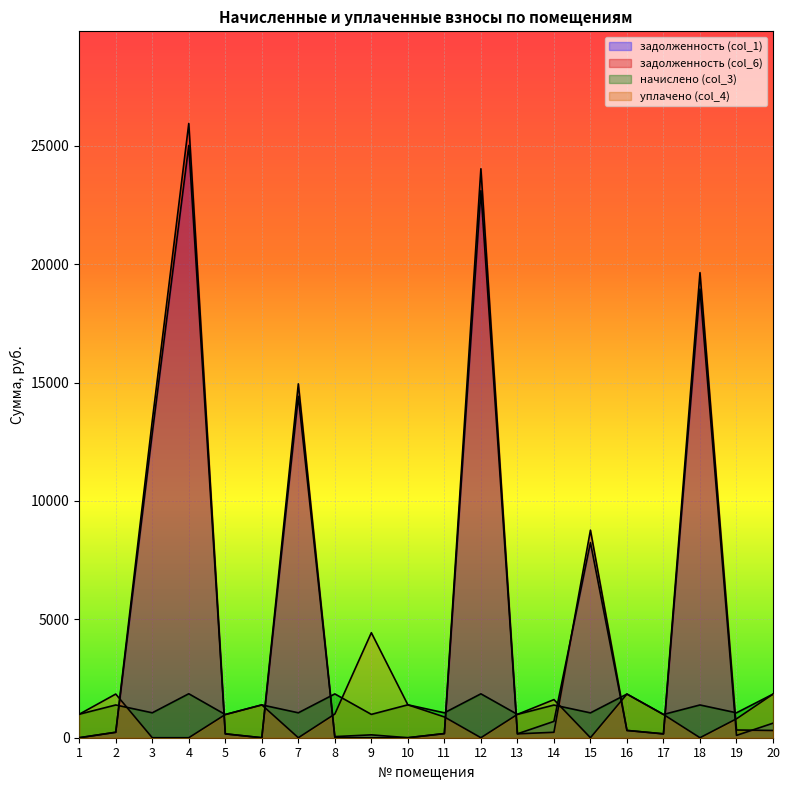

Reading right to left, extract all data points from this chart.

задолженность (col_1): 613.7	98.8	18950.3	163.8	307.4	8242.2	690.9	164.3	23103.1	175.4	0.0	121.5	47.3	14419.6	0.0	163.2	25013.9	12859.6	230.6	0.0
задолженность (col_6): 306.4	326.3	19641.9	163.8	307.4	8766.9	230.0	164.3	24030.1	175.4	0.0	0.3	0.0	14945.9	0.0	163.2	25942.5	13385.9	230.6	0.0
начислено (col_3): 1841.2	1052.6	1383.3	982.6	1844.4	1049.4	1380.1	985.8	1853.9	1052.6	1389.7	985.8	1850.8	1052.6	1386.5	979.4	1857.1	1052.6	1383.3	992.2
уплачено (col_4): 1841.7	798.8	0.0	982.6	1844.4	0.0	1610.1	985.8	0.0	877.1	1389.7	4435.8	1000.0	0.0	1386.5	979.4	0.0	0.0	1844.4	992.2